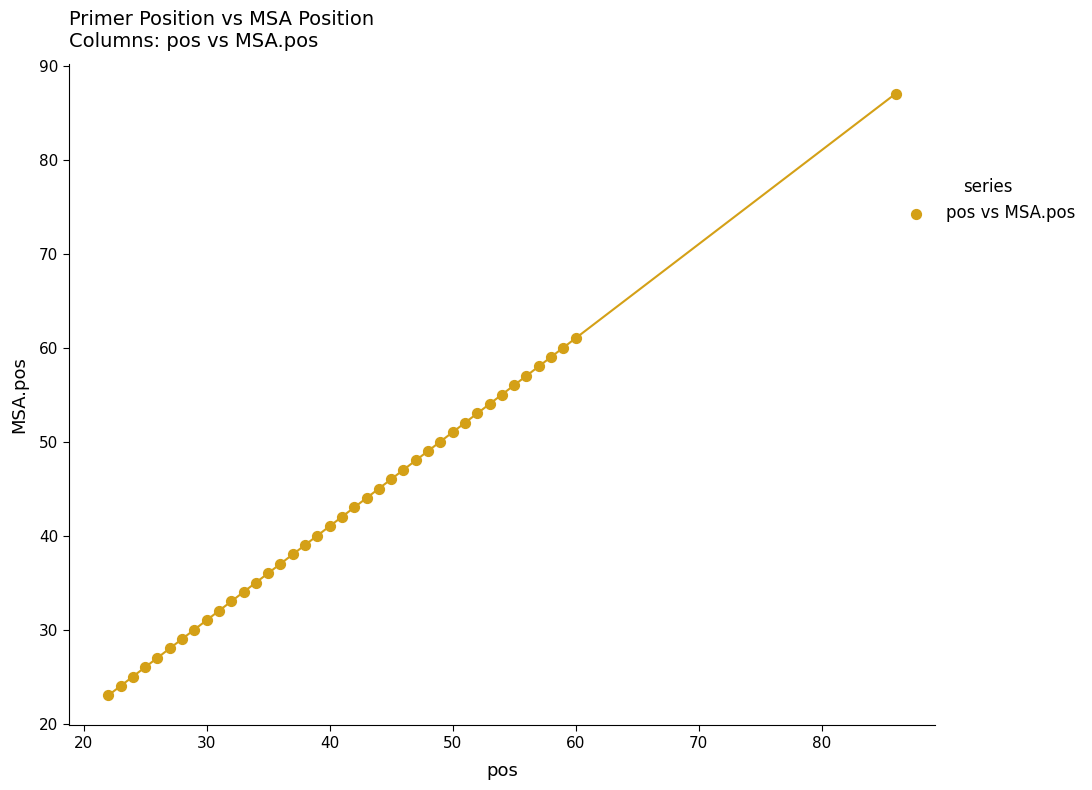

What is the range of Y values (max minus min)?

64